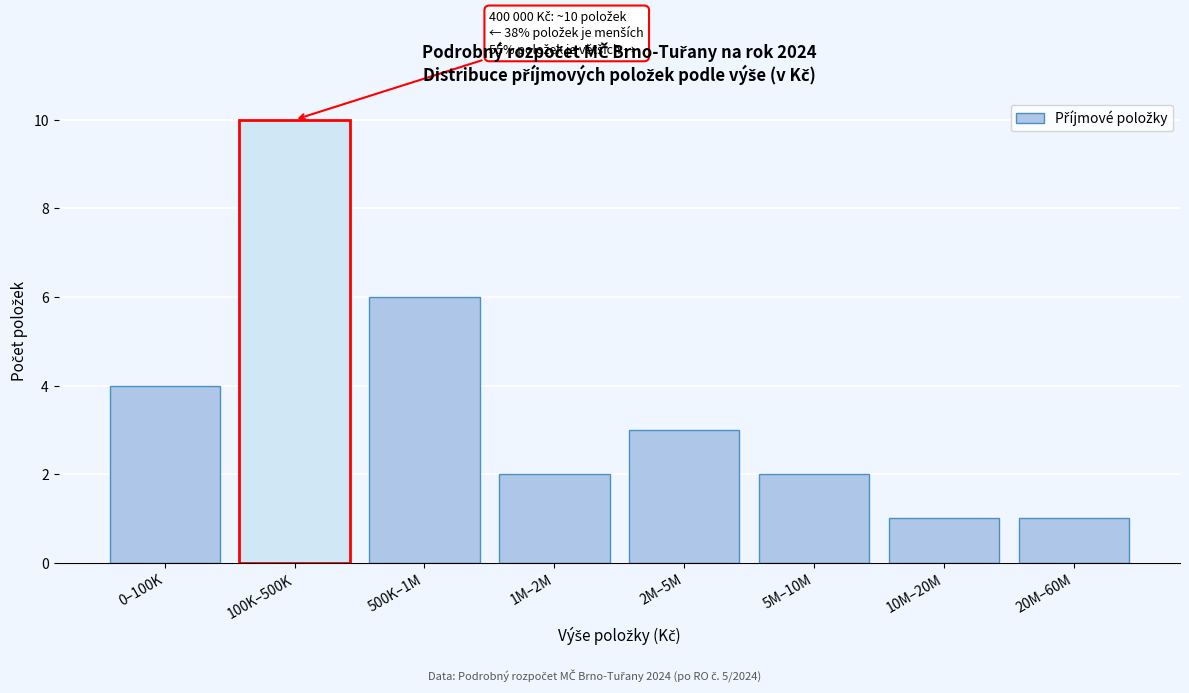

Reading right to left, transcribe all the data shown in this chart.

1	1	2	3	2	6	10	4